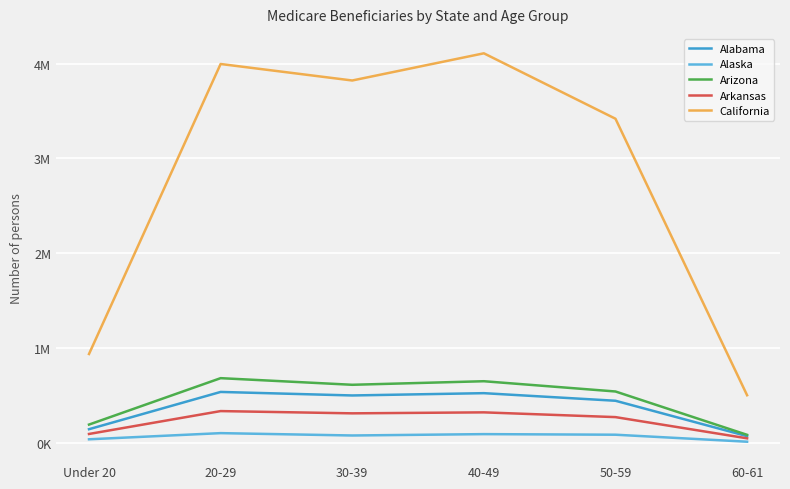

True or false: Alabama has more than 0 points higher than both neighbors.

True